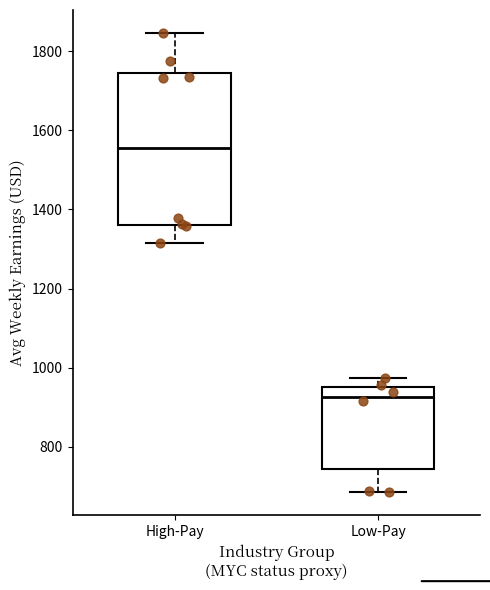

Reading left to right, transcribe this box plot: for each box, give where its median line is, the range the box spans, and where its two whiskers end, as read against the y-axis. The values are not printed on the chart, so give them approximately, as read against the axis.

High-Pay: median 1560, box 1360 to 1740, whiskers 1320 to 1840
Low-Pay: median 920, box 740 to 960, whiskers 680 to 980